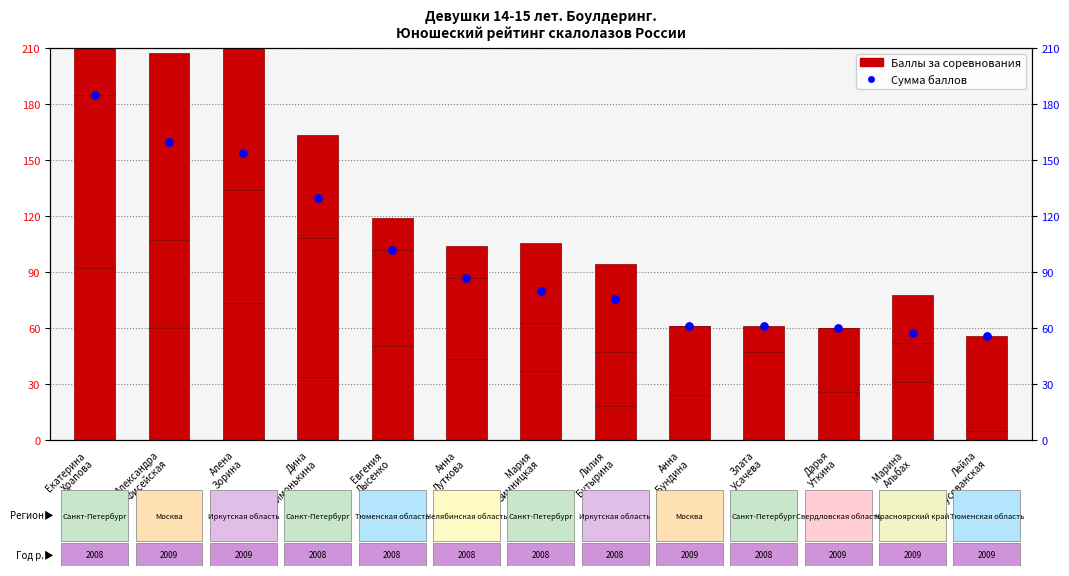

At which category is the sum across all series the highest?

Екатерина
Храпова